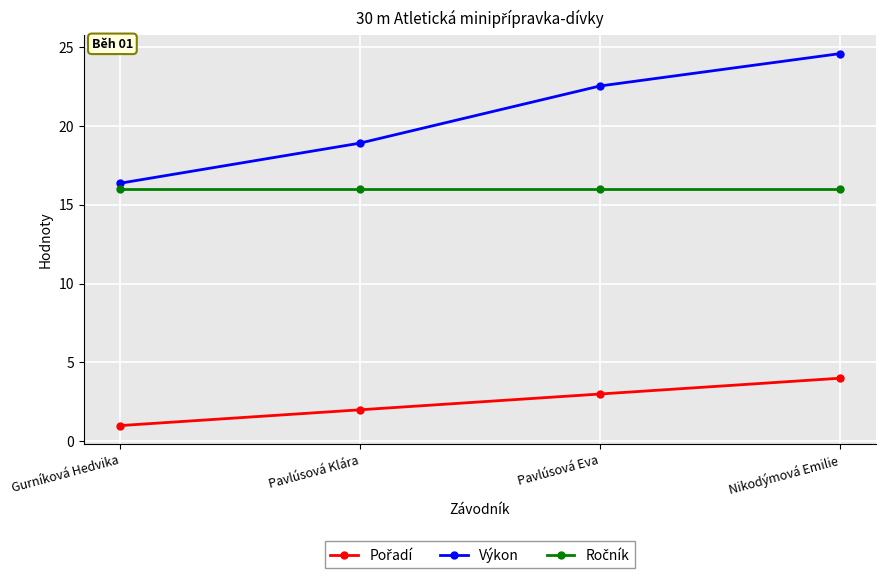

What is the label of the 4th point from the left?

Nikodýmová Emilie